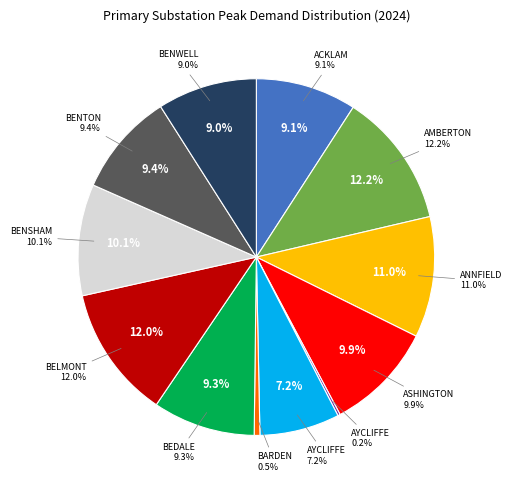

What percentage is the BEDALE slice, to the nearest percent?

9%